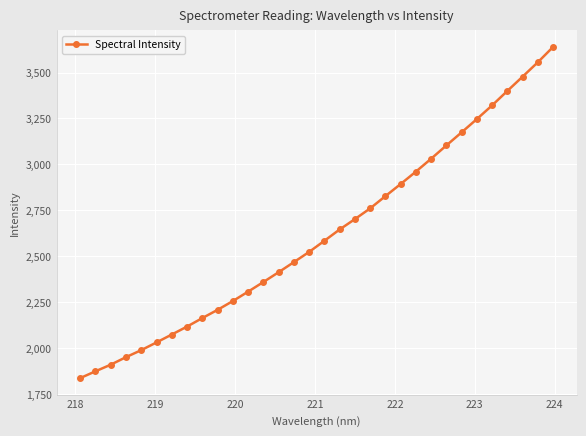

What is the difference between the second highest and minimum values?

1717.9